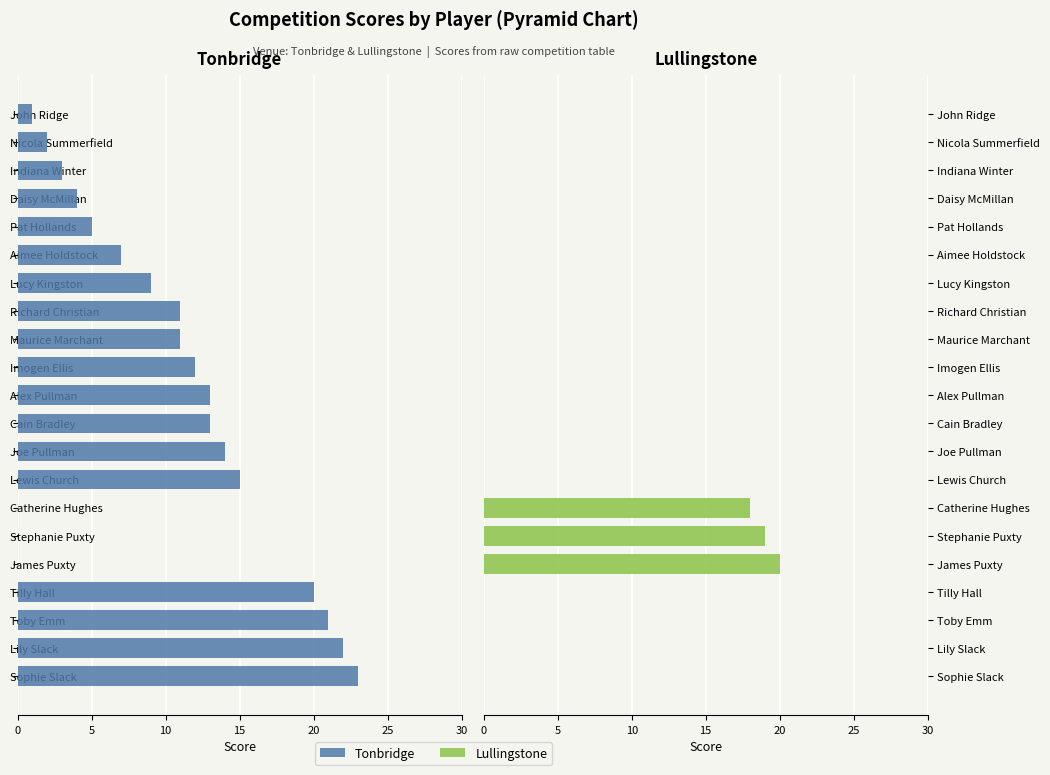

The value of Lullingstone at Tilly Hall is 0. True or false?

True